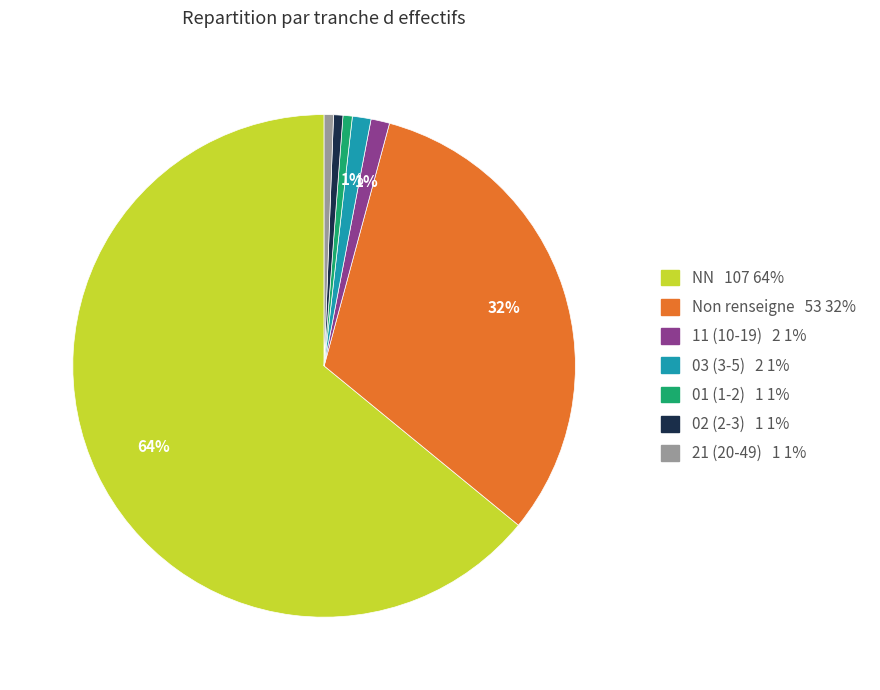

To the nearest percent, what is the average slice percentage?

14%